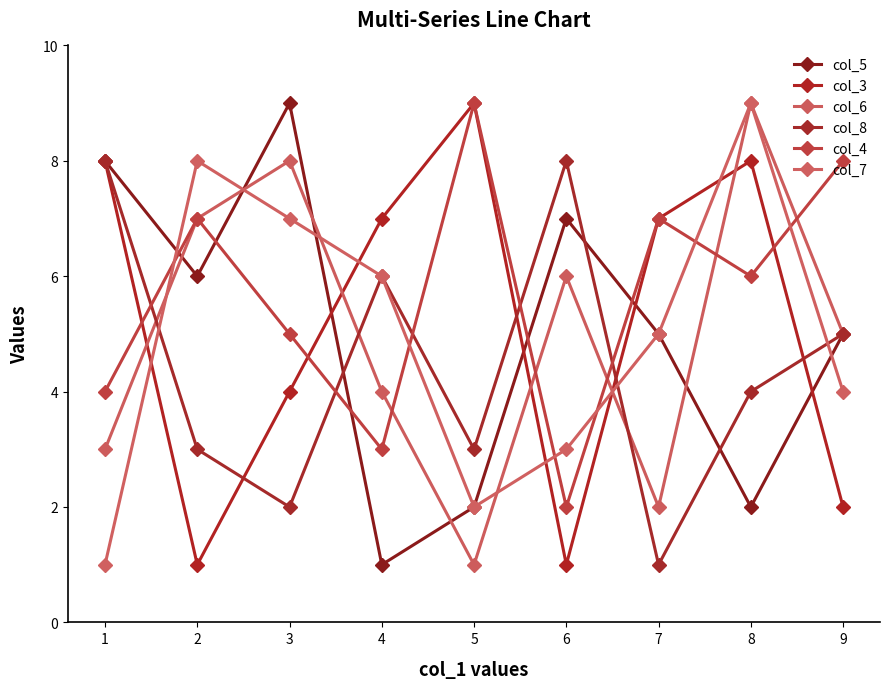

What is the sum of the col_5 values at 7 and 5?

7